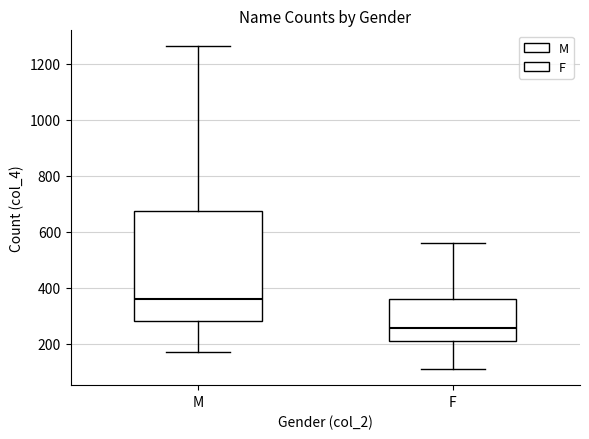

Which box has the lowest median line?

F